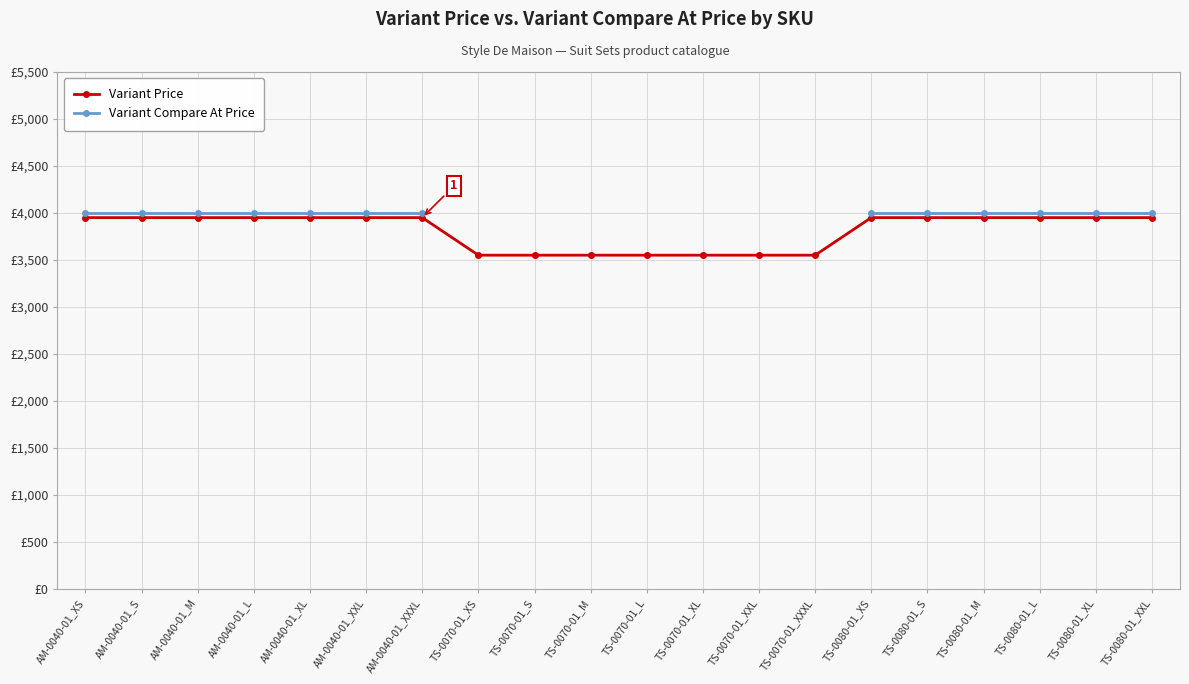

How many lines are shown in the chart?

2